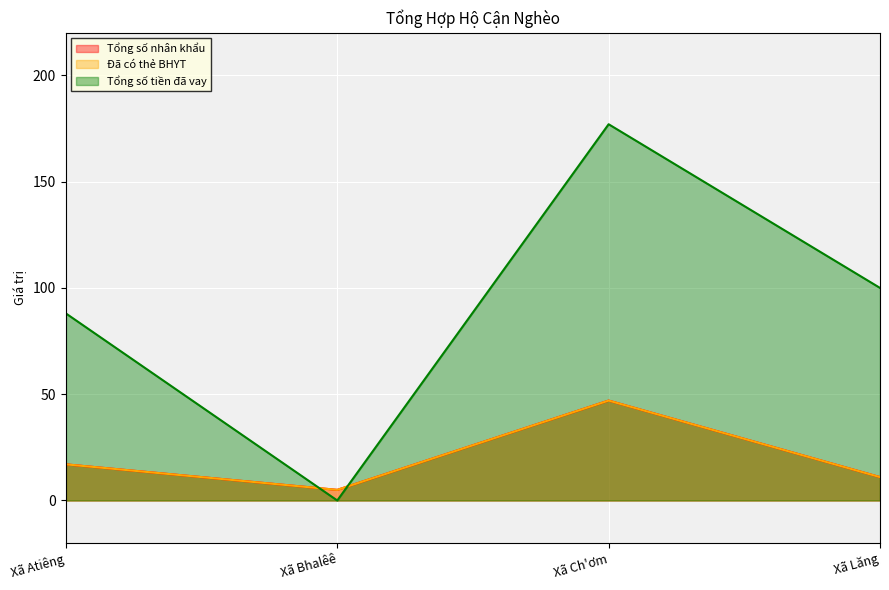

What are all the series names shown in the legend?

Tổng số nhân khẩu, Đã có thẻ BHYT, Tổng số tiền đã vay